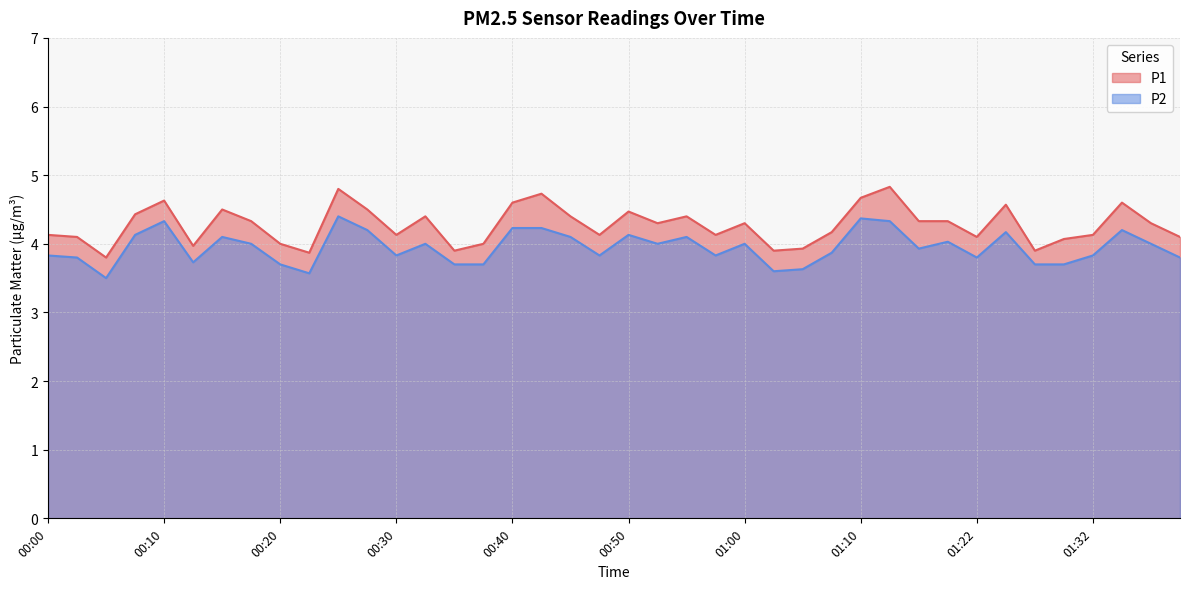

Count the number of data series in this chart.

2